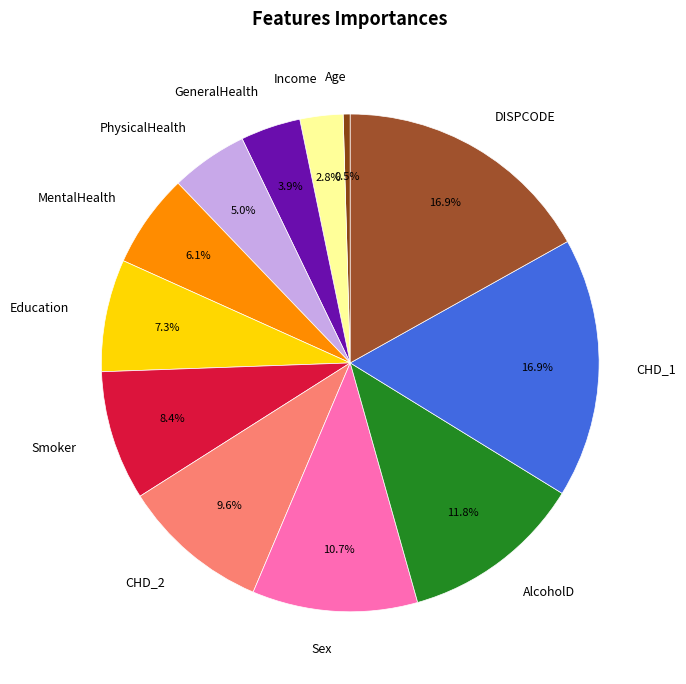

Is there a majority slice in this chart?

No